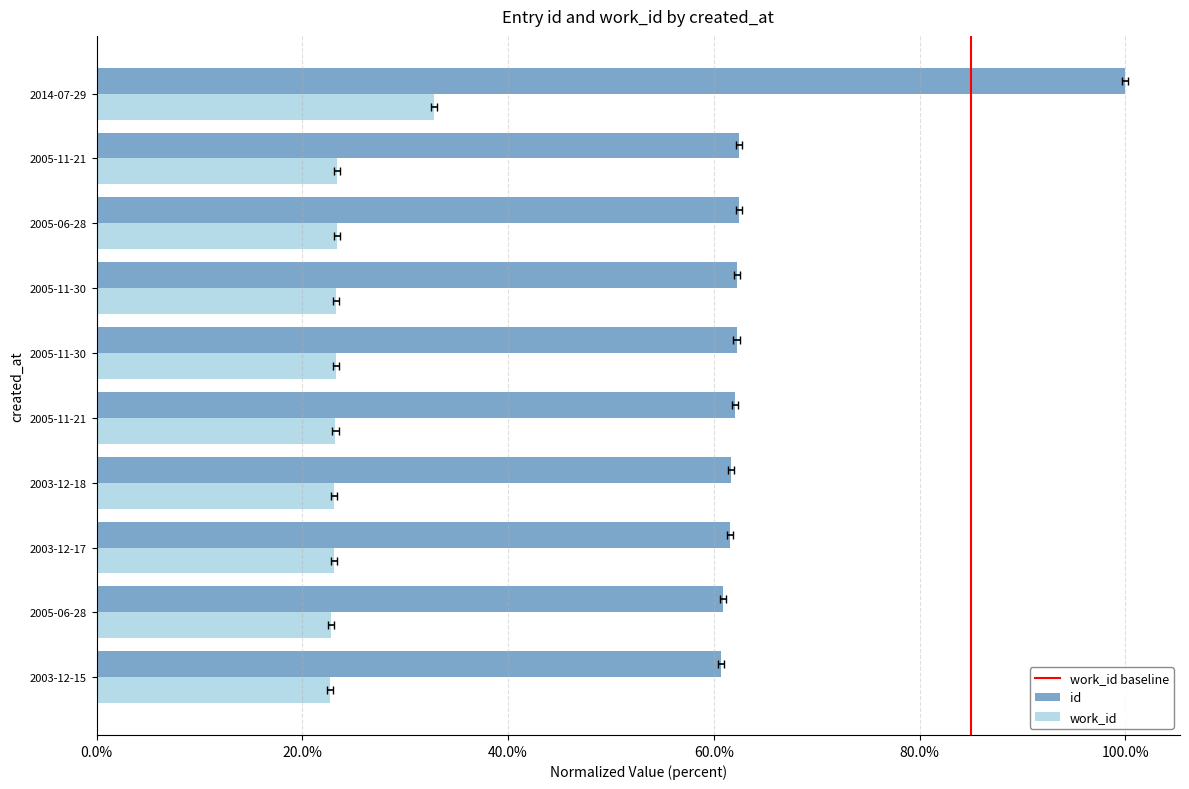

What is the sum of the work_id values at 2005-11-21 and 2005-06-28?

46.7